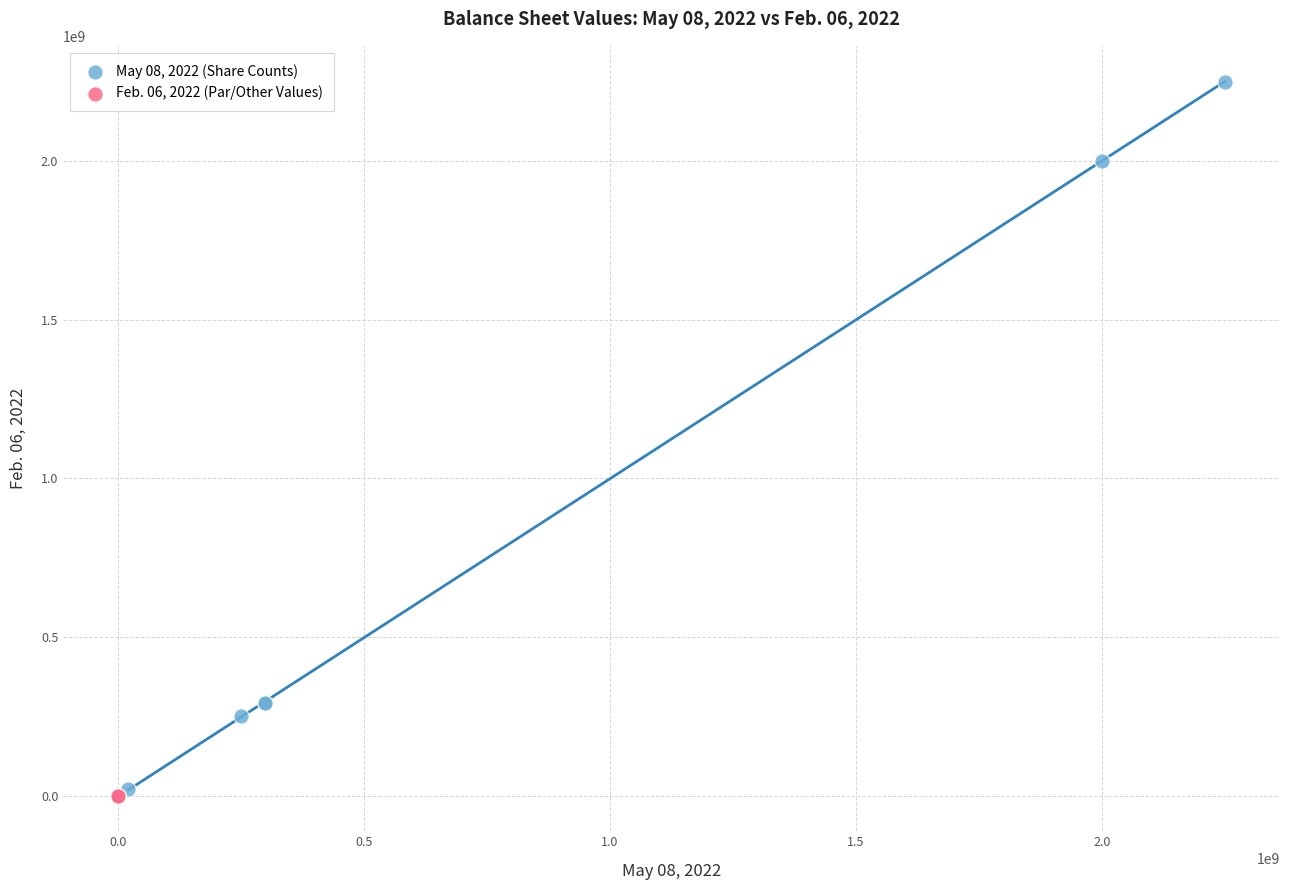

Which series reaches the minimum Y coordinate?

Feb. 06, 2022 (Par/Other Values)